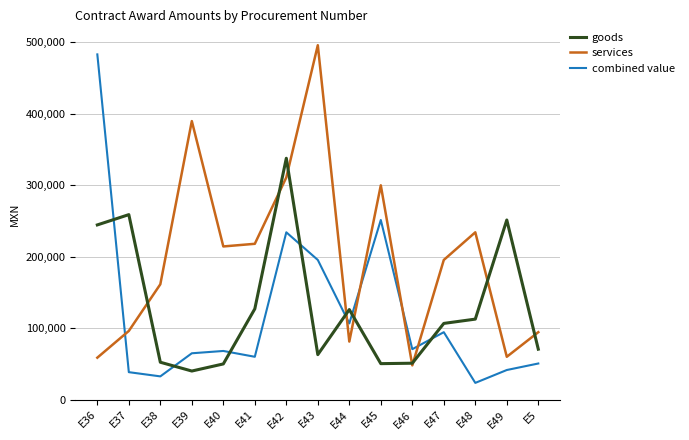

What is the maximum value for combined value?

482699.5